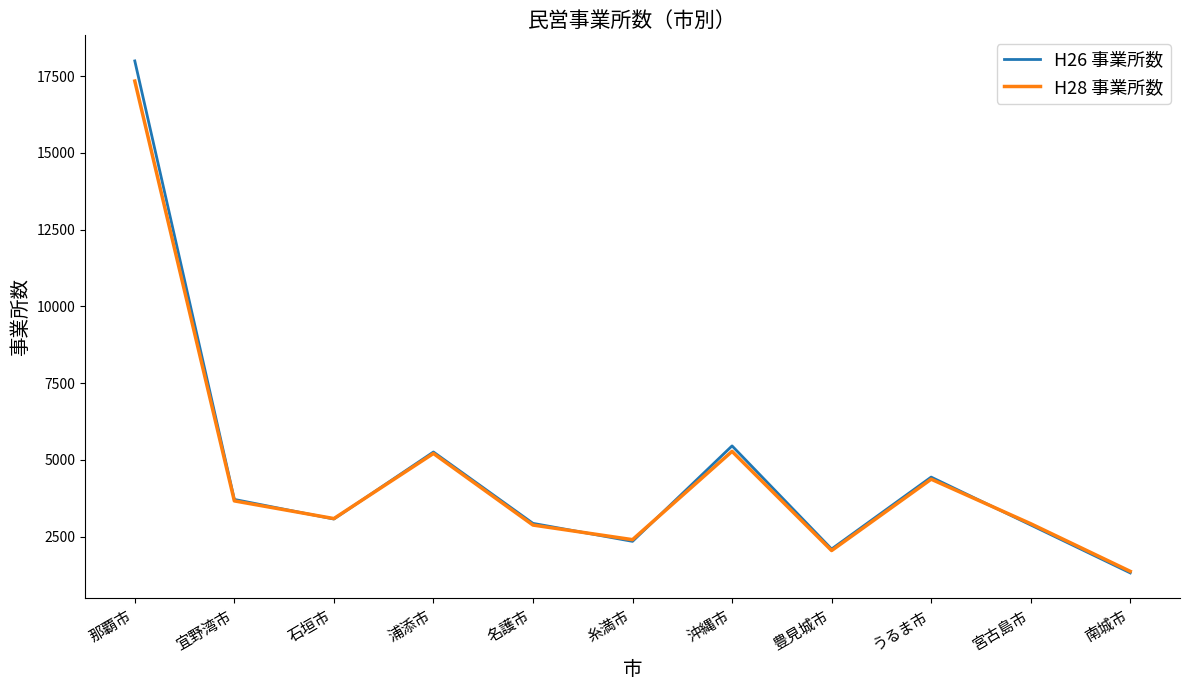

How many categories are shown in the chart?

11